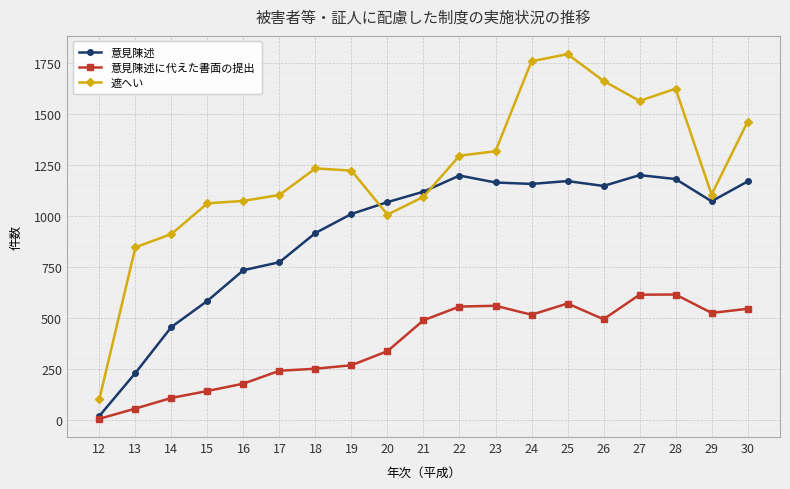

Rank the series by their average value, from lowest to highest.

意見陳述に代えた書面の提出, 意見陳述, 遮へい